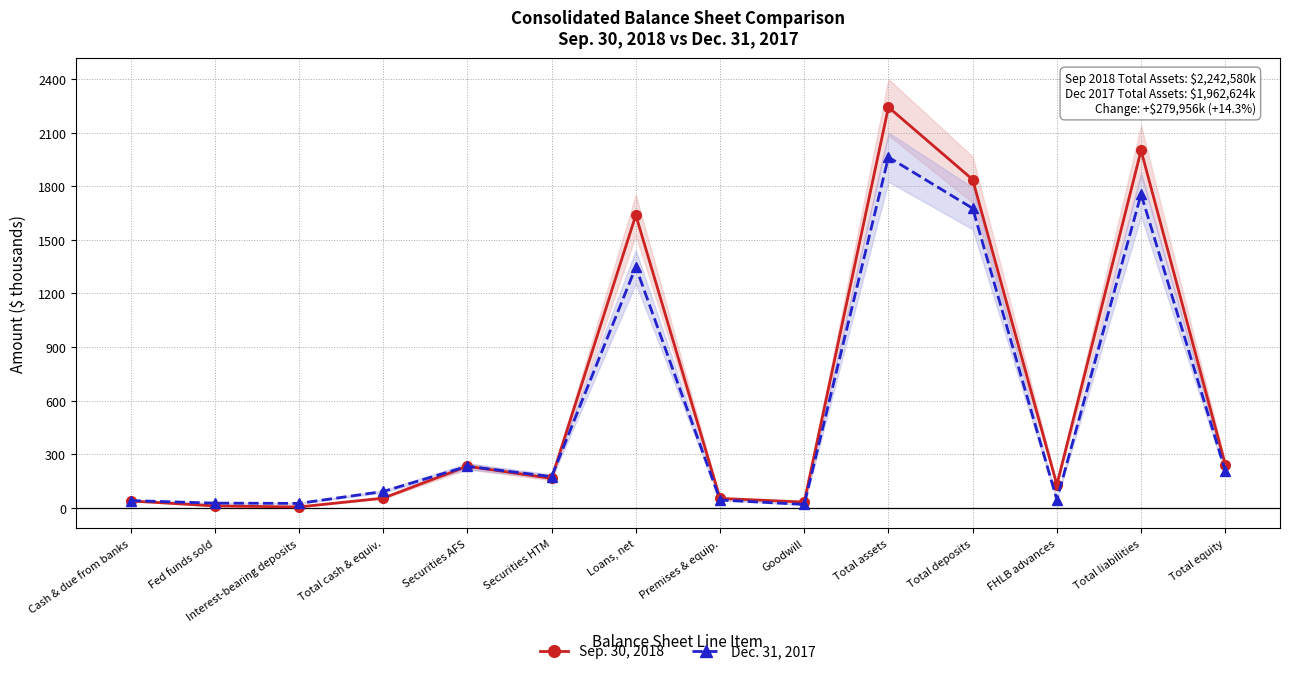

Rank the series by their maximum value, from lowest to highest.

Dec. 31, 2017, Sep. 30, 2018